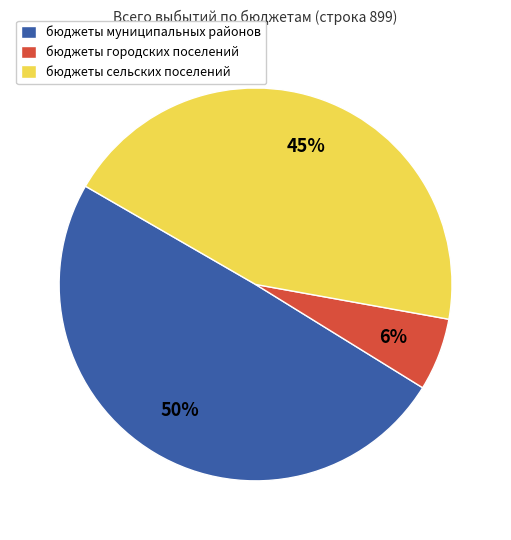

Combined, do бюджеты сельских поселений and бюджеты муниципальных районов account for over 50%?

Yes